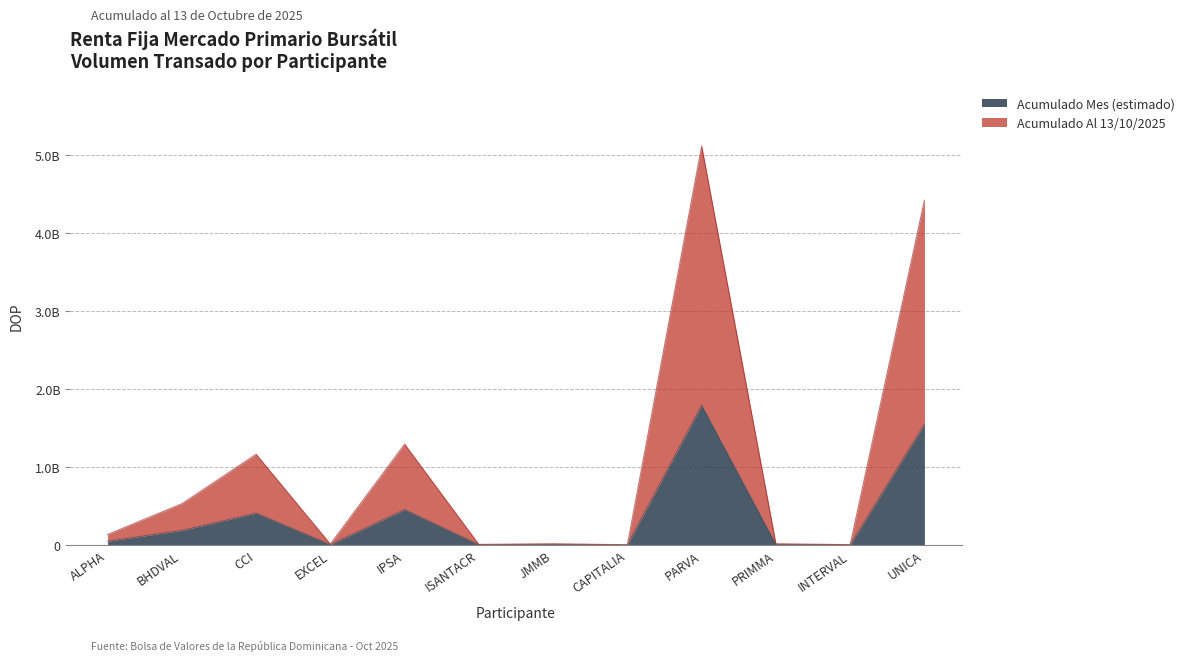

What are all the series names shown in the legend?

Acumulado Mes (estimado), Acumulado Al 13/10/2025